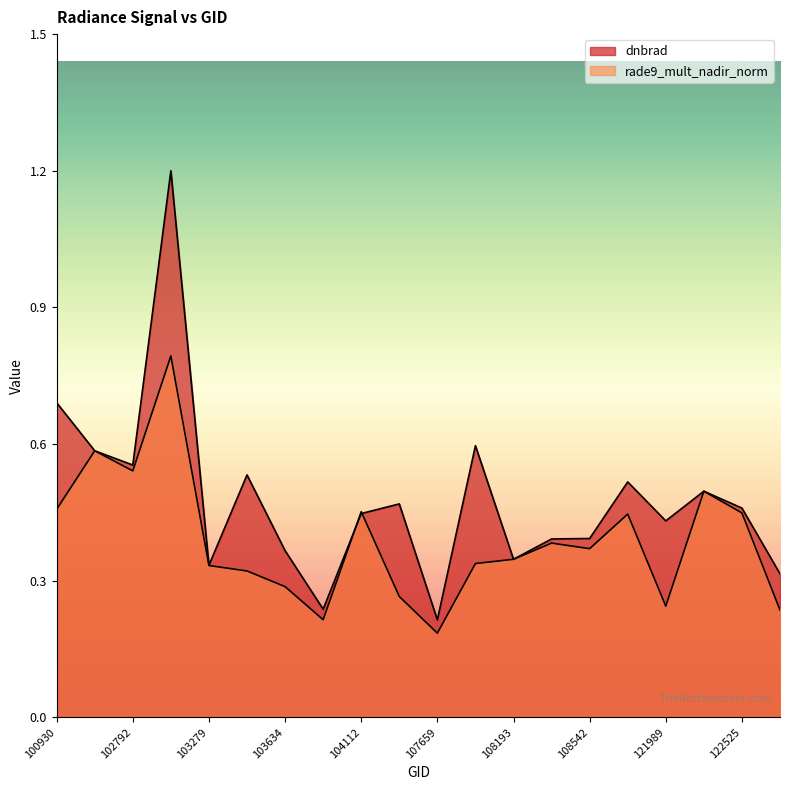

True or false: dnbrad has more than 2 interior local peaks.

True